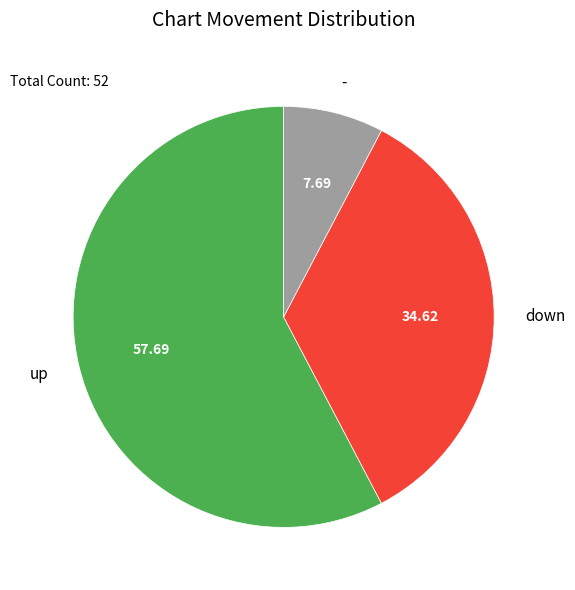

Is - the majority of the pie?

No